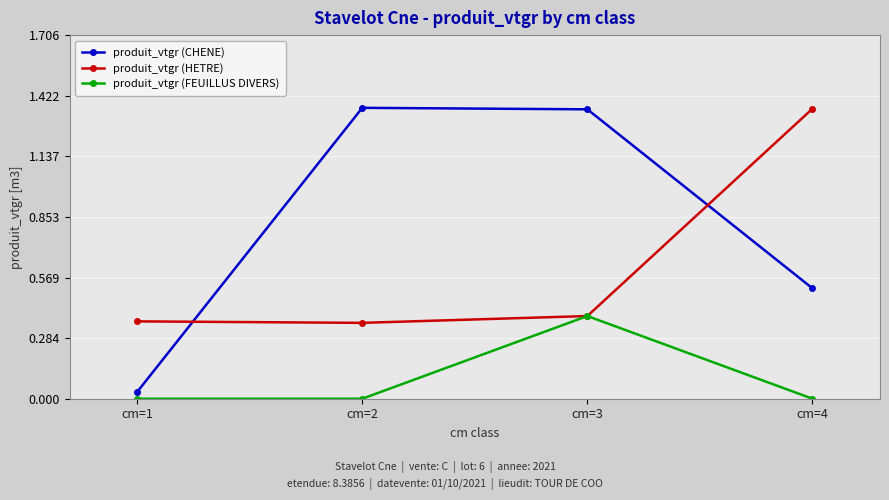

At which label does produit_vtgr (HETRE) reach its peak?

cm=4